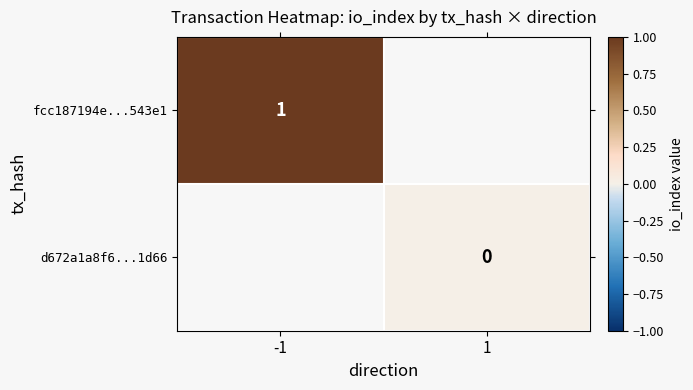

Is the value of d672a1a8f6...1d66 at 1 greater than the value of fcc187194e...543e1 at -1?

No